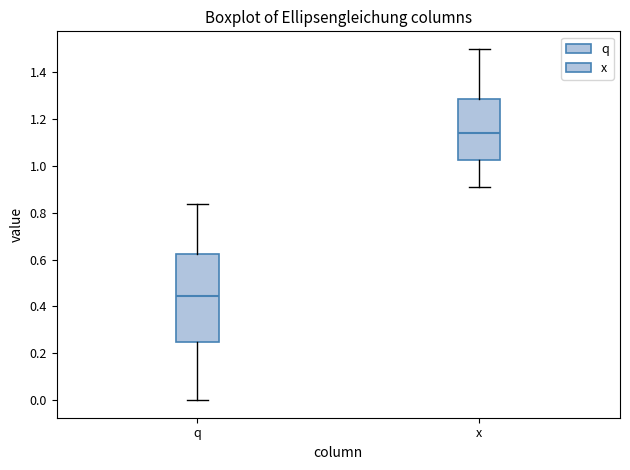

Reading left to right, read every box against the y-axis: the position of its median line, the range the box covers, and the ends of its whiskers. The values are not printed on the chart, so give them approximately, as read against the axis.

q: median 0.44, box 0.24 to 0.62, whiskers 0.00 to 0.84
x: median 1.14, box 1.02 to 1.28, whiskers 0.92 to 1.50